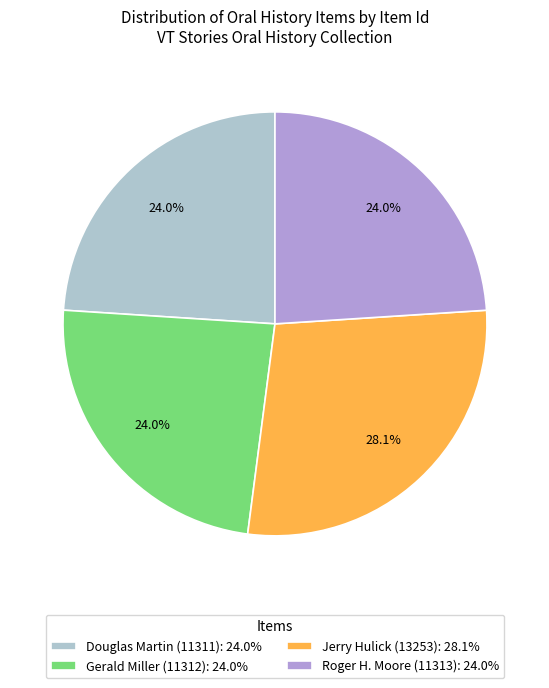

Count the number of slices in the pie.

4